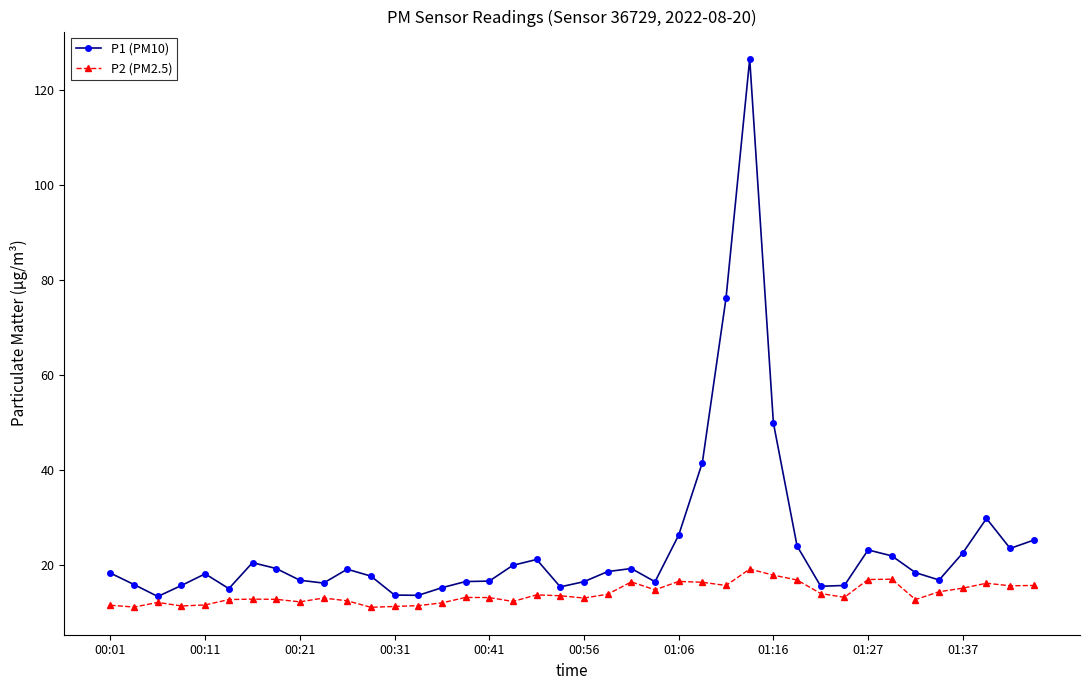

What is the lowest value of the P1 (PM10) series?

13.4